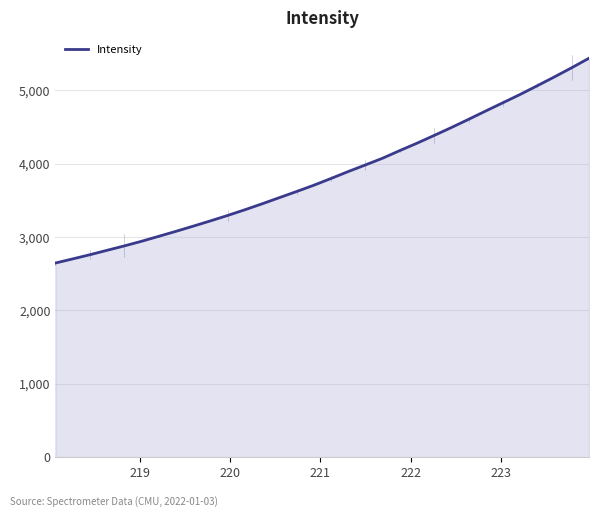

What is the maximum value shown in the chart?

5438.8